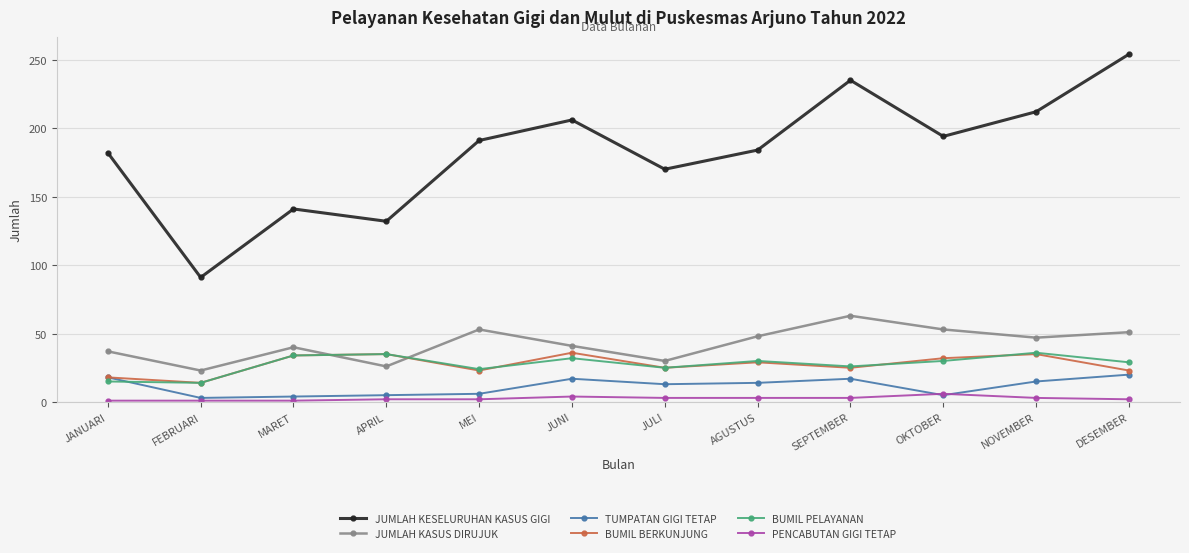

What is the sum of all TUMPATAN GIGI TETAP values?

137